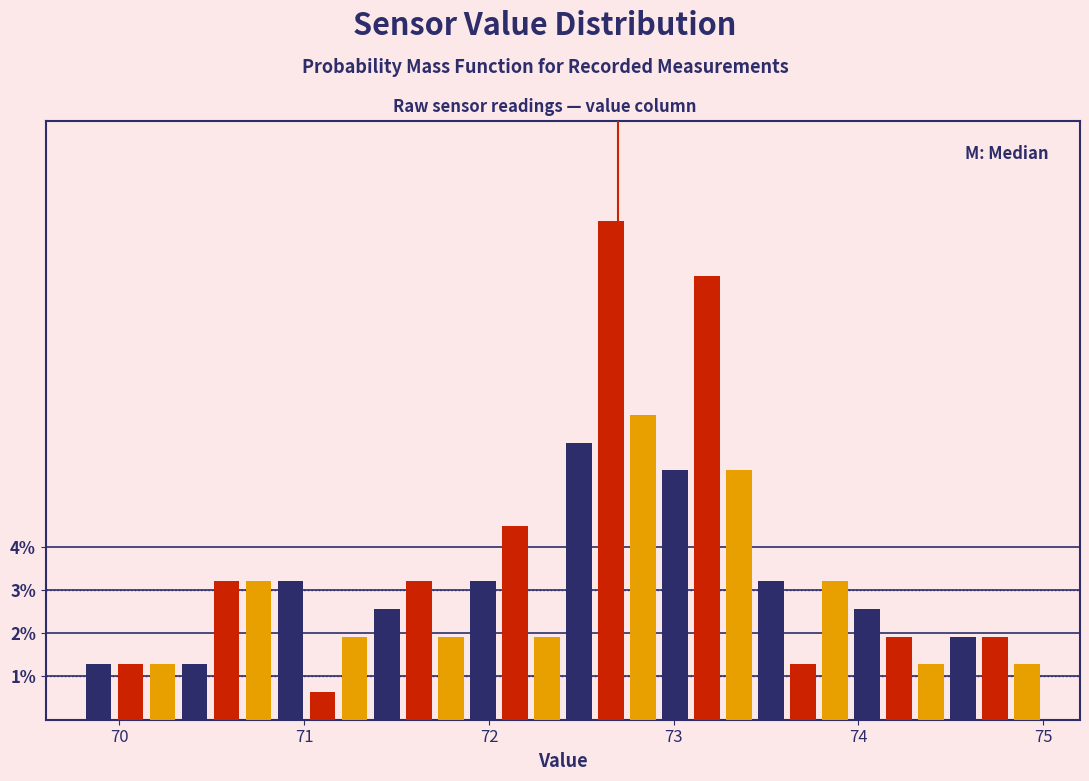

Around what value on the x-axis is the tallest bar? Give the approximate position of its centre, as read against the axis.

72.7